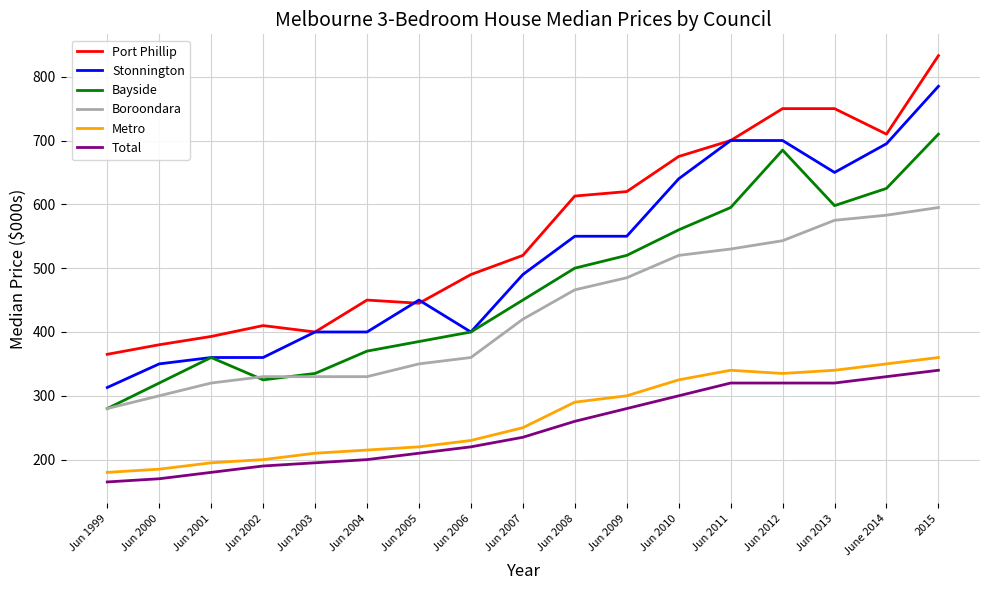

True or false: Stonnington and Boroondara intersect in this chart.

False